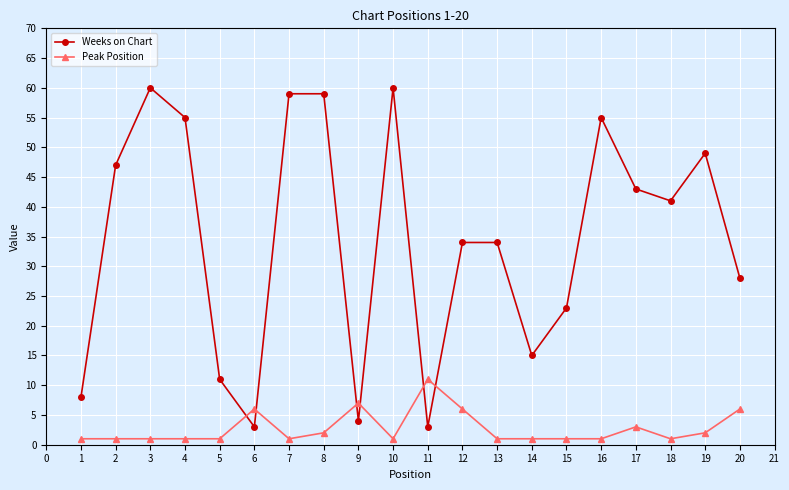

Which series has the largest range (max minus min)?

Weeks on Chart